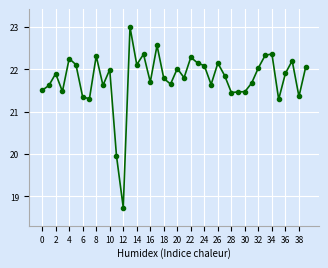

How many categories are shown in the chart?

40